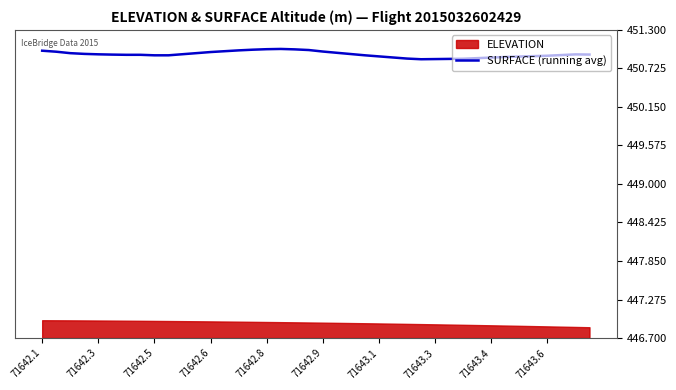

Count the number of categories in the chart.

40